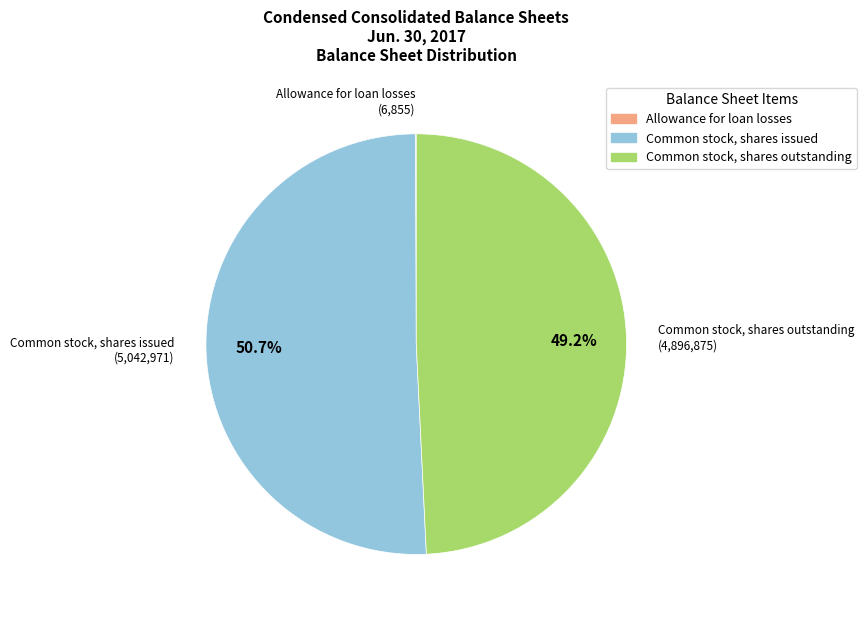

Which category has the biggest portion of the pie?

Common stock, shares issued